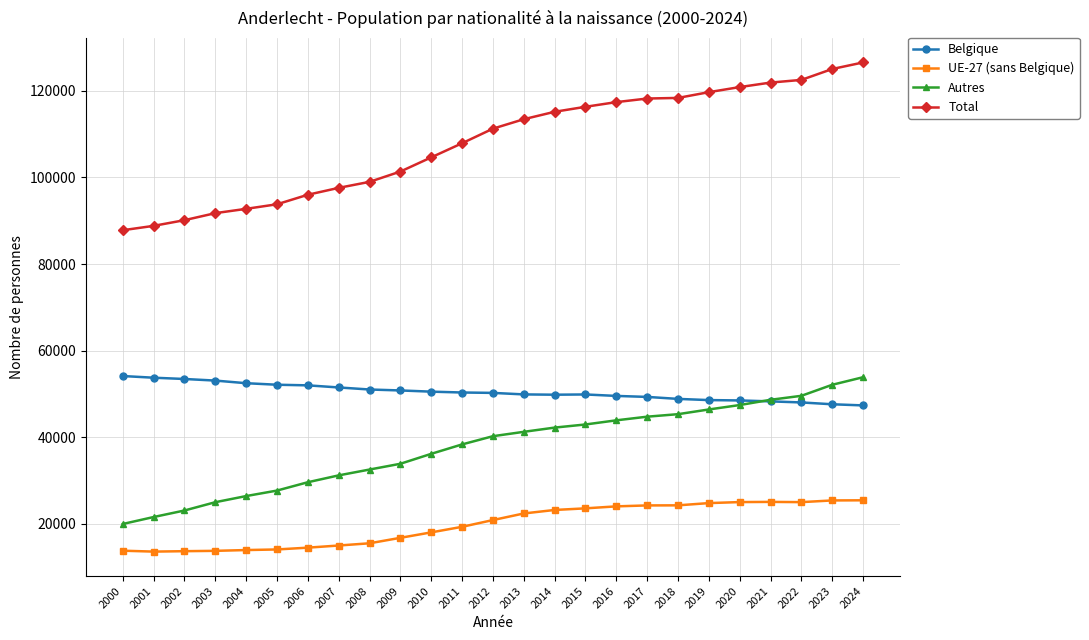

At which label does Belgique first exceed 50223?

2000